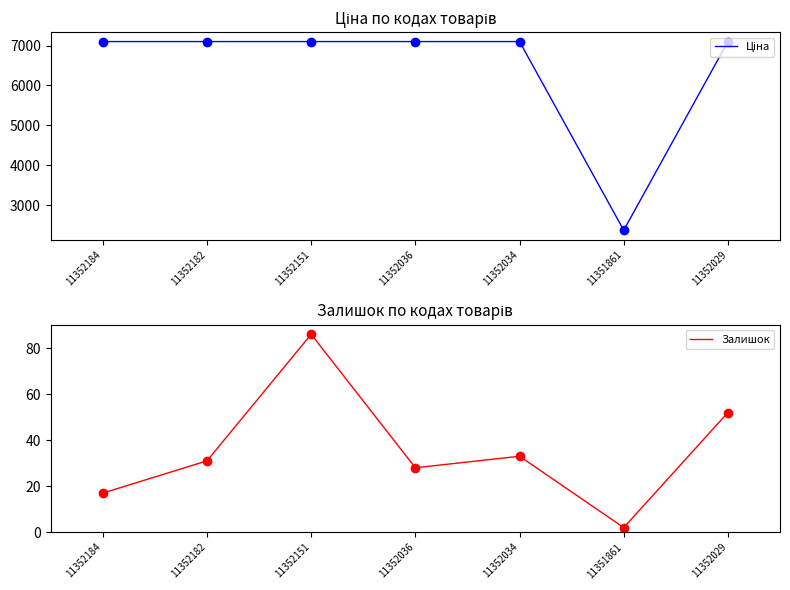

What is the difference between the highest and lowest values at 11352036?

7070.8